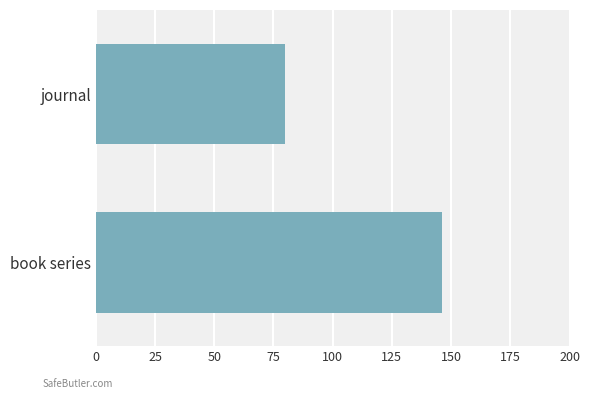

The value at book series is 62.4. True or false?

False